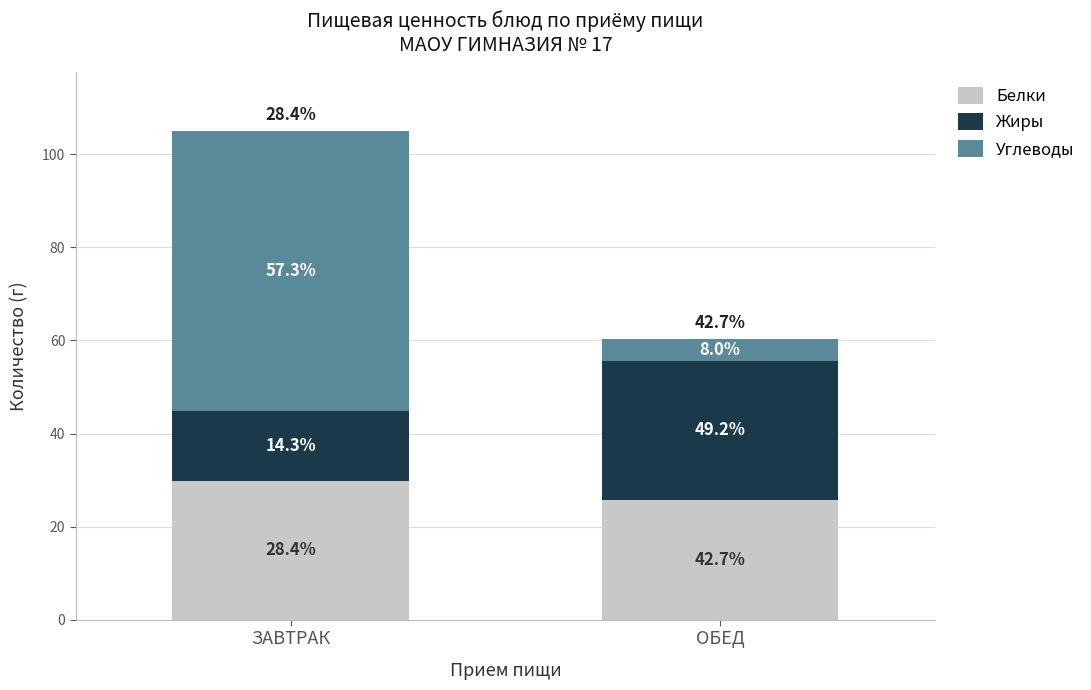

Are the bars grouped side by side (vs. stacked)?

No